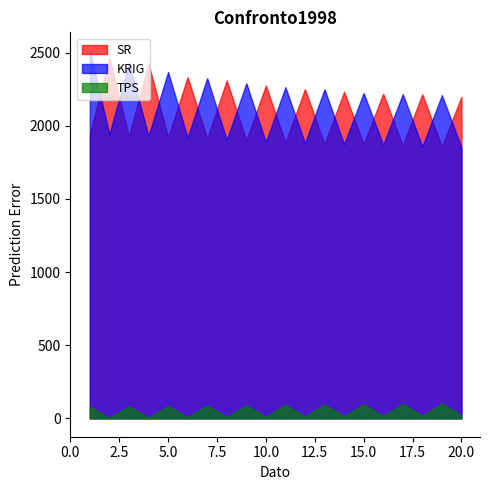

What is the difference between the KRIG values at 12 and 16?

12